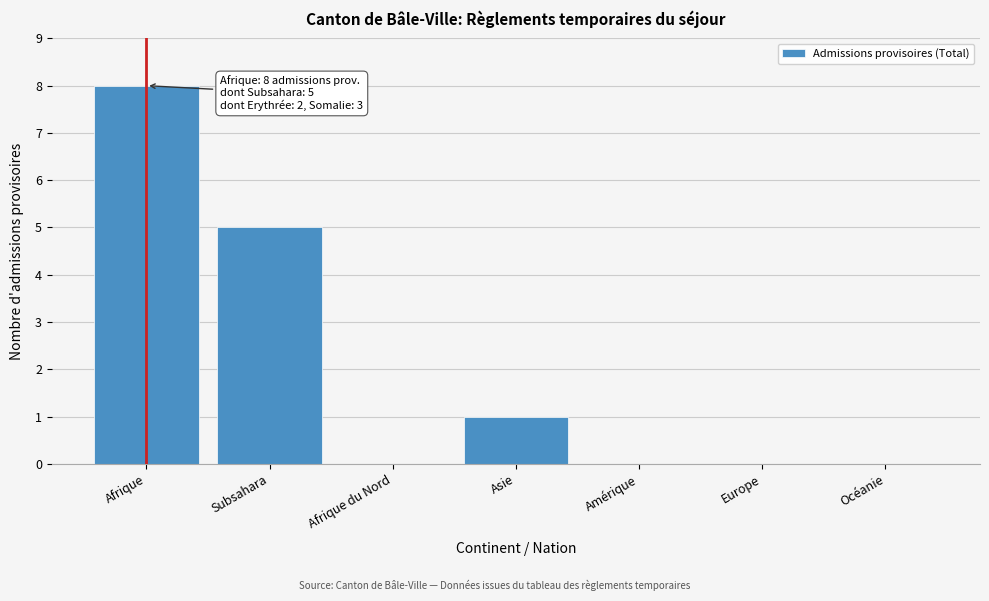

Reading left to right, list all the values displayed in this chart.

Afrique=8	Subsahara=5	Afrique du Nord=0	Asie=1	Amérique=0	Europe=0	Océanie=0